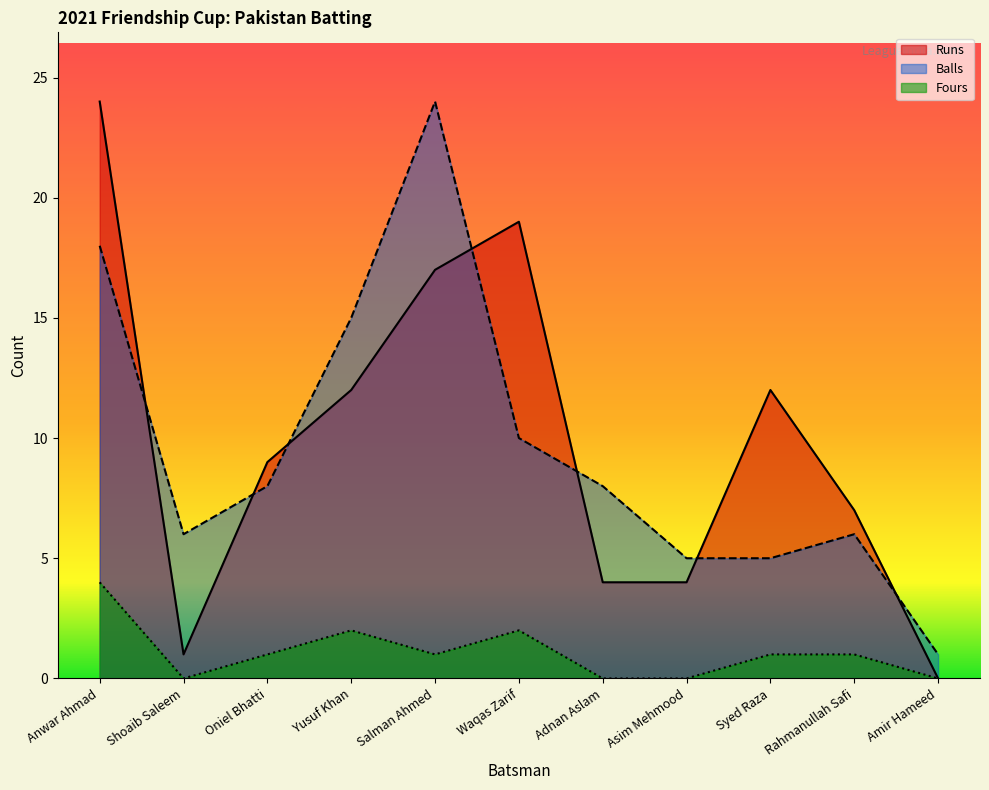

What is the difference between the maximum and minimum values in the Balls series?

23